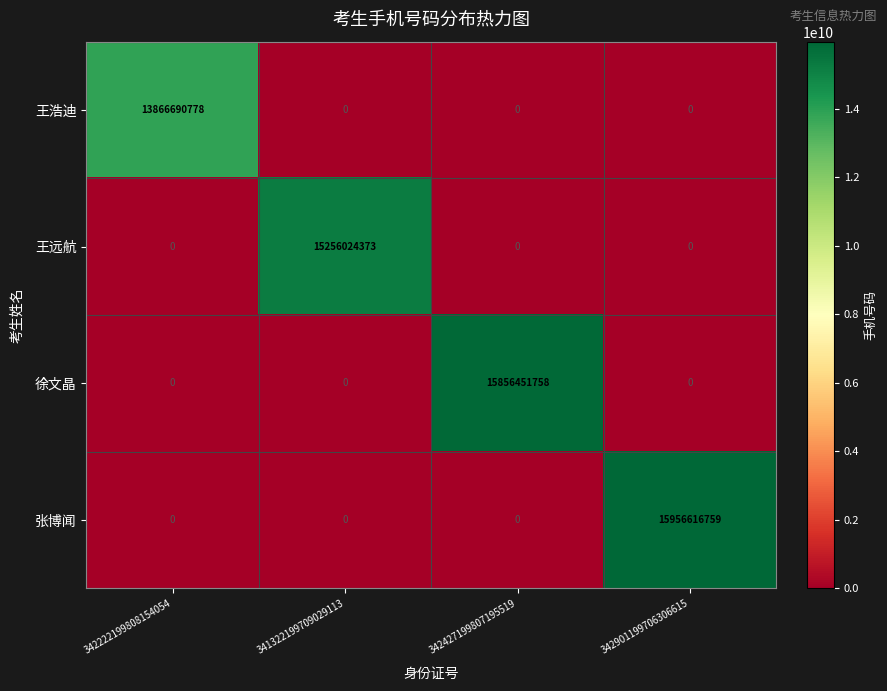

Reading right to left, list all the values displayed in this chart.

王浩迪: 0	0	0	13866690778
王远航: 0	0	15256024373	0
徐文晶: 0	15856451758	0	0
张博闻: 15956616759	0	0	0